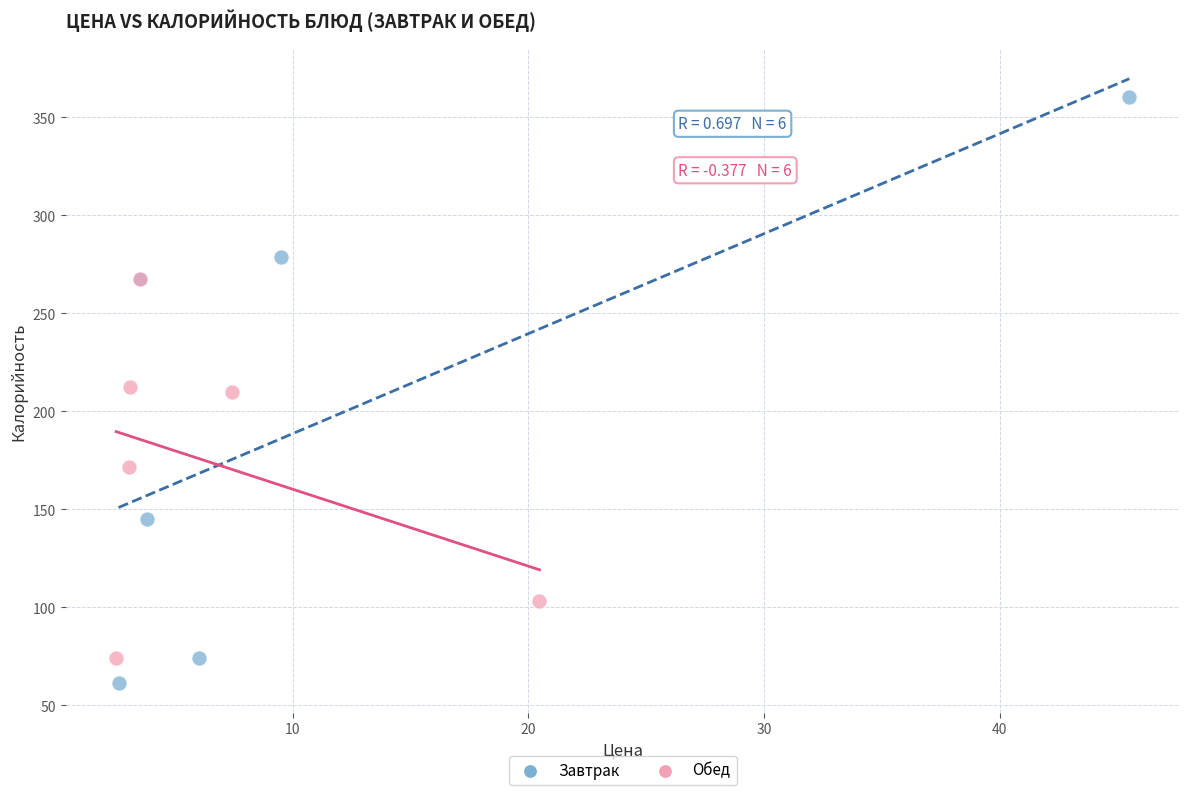

Which series contains the highest Y value?

Завтрак